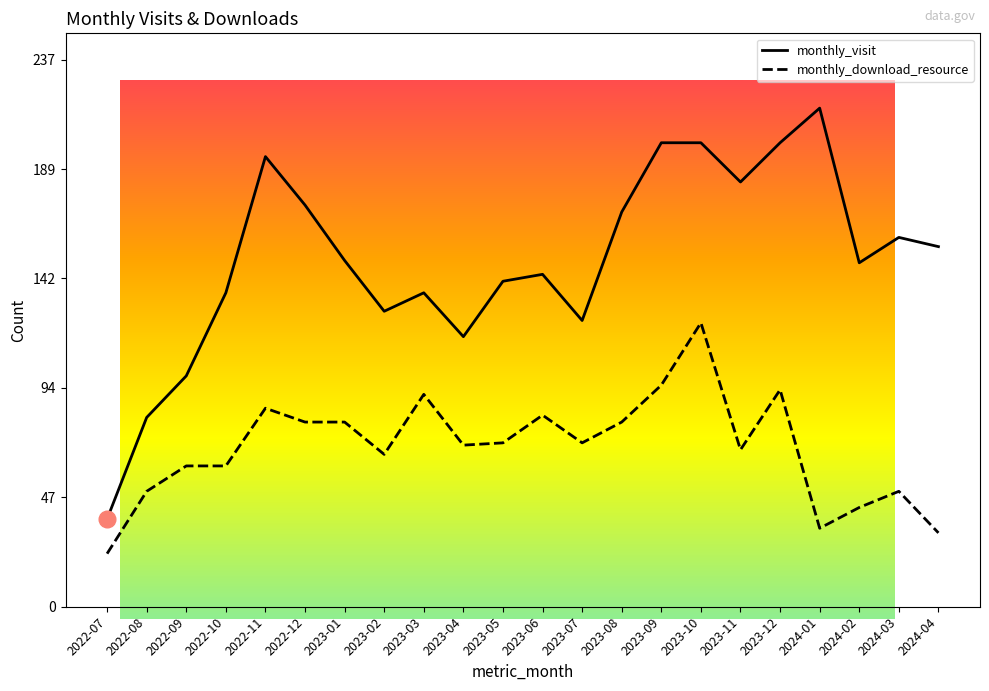

What position from the left is 2024-04?

22